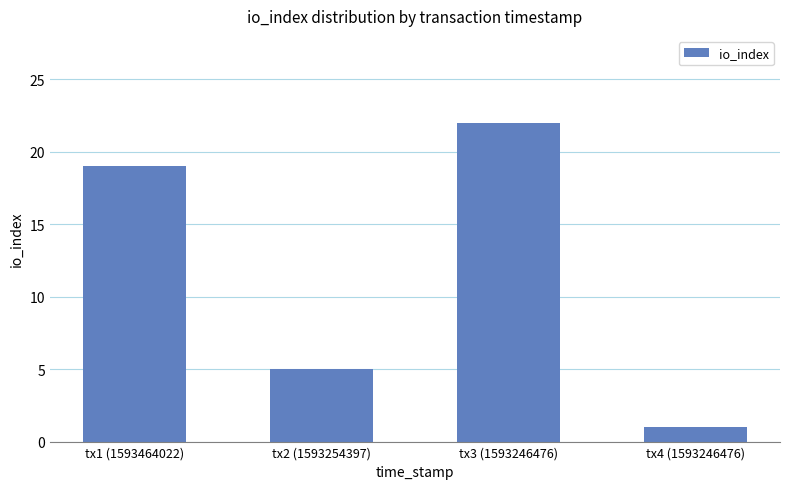

How many data points does each series have?

4